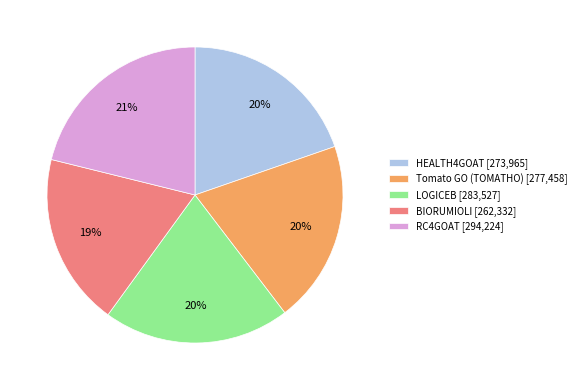

To the nearest percent, what is the combined percentage of HEALTH4GOAT and BIORUMIOLI?

39%